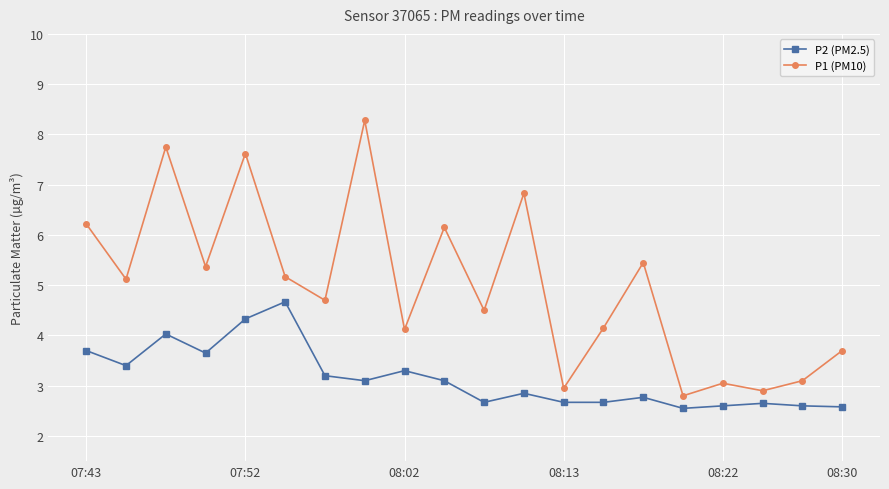

What is the maximum value shown in the chart?

8.3